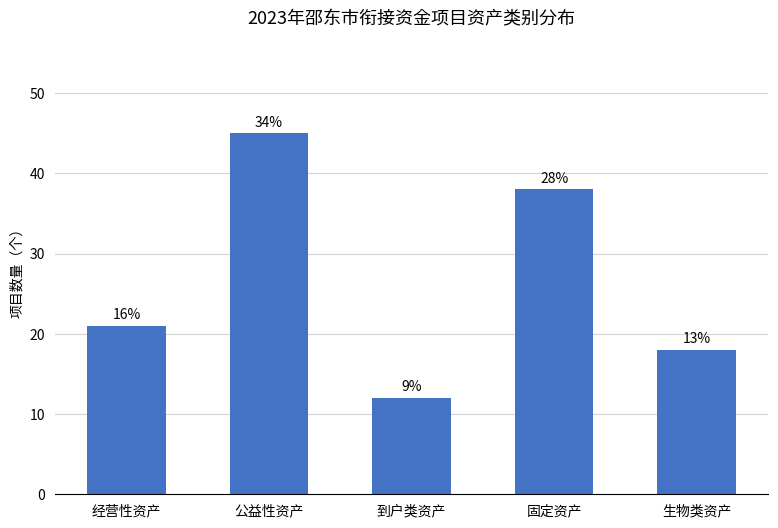

Reading left to right, list all the values displayed in this chart.

21	45	12	38	18